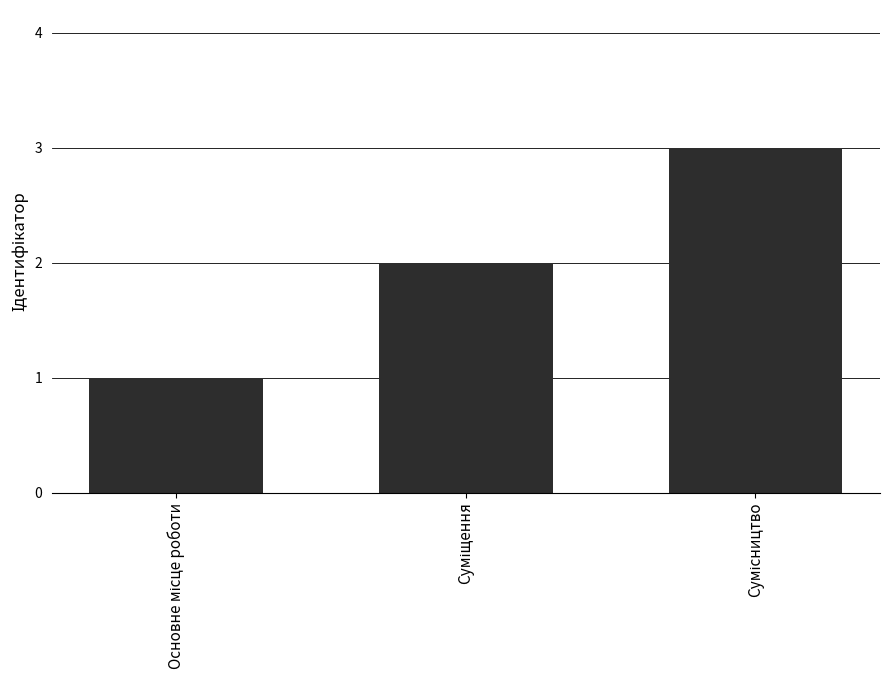

What is the maximum value shown in the chart?

3